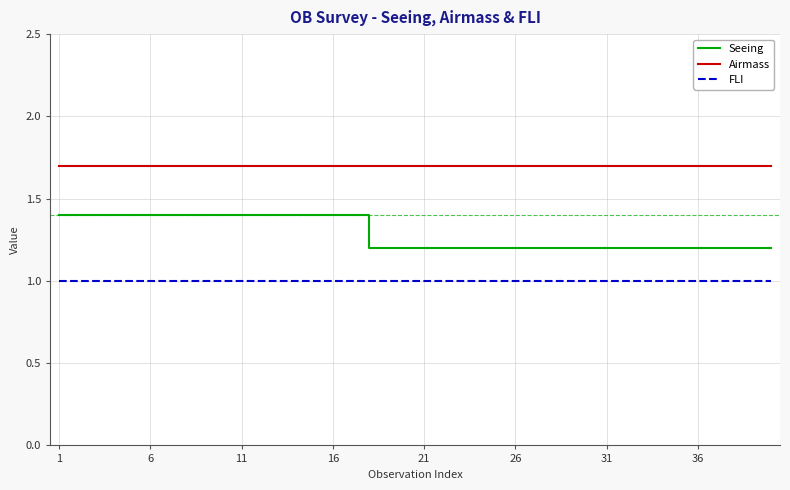

What is the average value of the Seeing series?

1.3